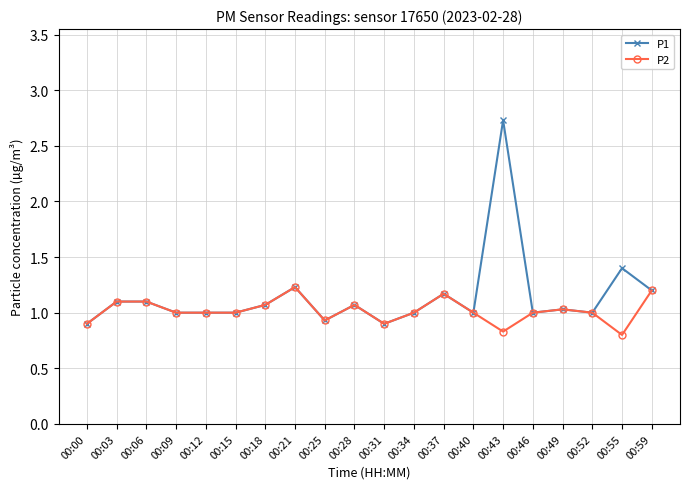

Reading left to right, list all the values displayed in this chart.

P1: 0.9	1.1	1.1	1.0	1.0	1.0	1.1	1.2	0.9	1.1	0.9	1.0	1.2	1.0	2.7	1.0	1.0	1.0	1.4	1.2
P2: 0.9	1.1	1.1	1.0	1.0	1.0	1.1	1.2	0.9	1.1	0.9	1.0	1.2	1.0	0.8	1.0	1.0	1.0	0.8	1.2